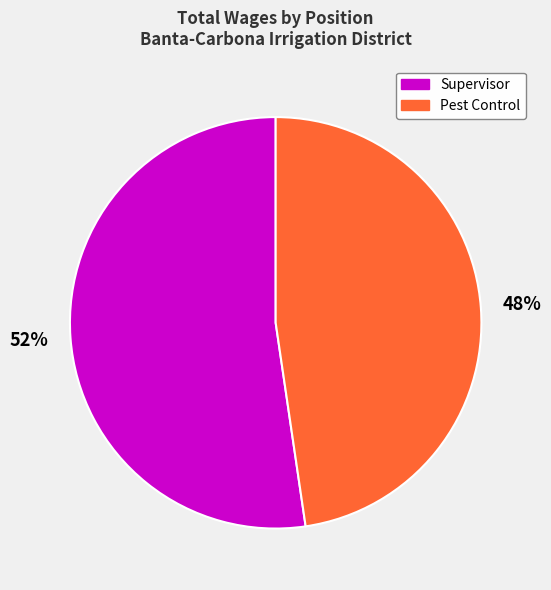

Rank the categories by value from highest to lowest.

Supervisor, Pest Control